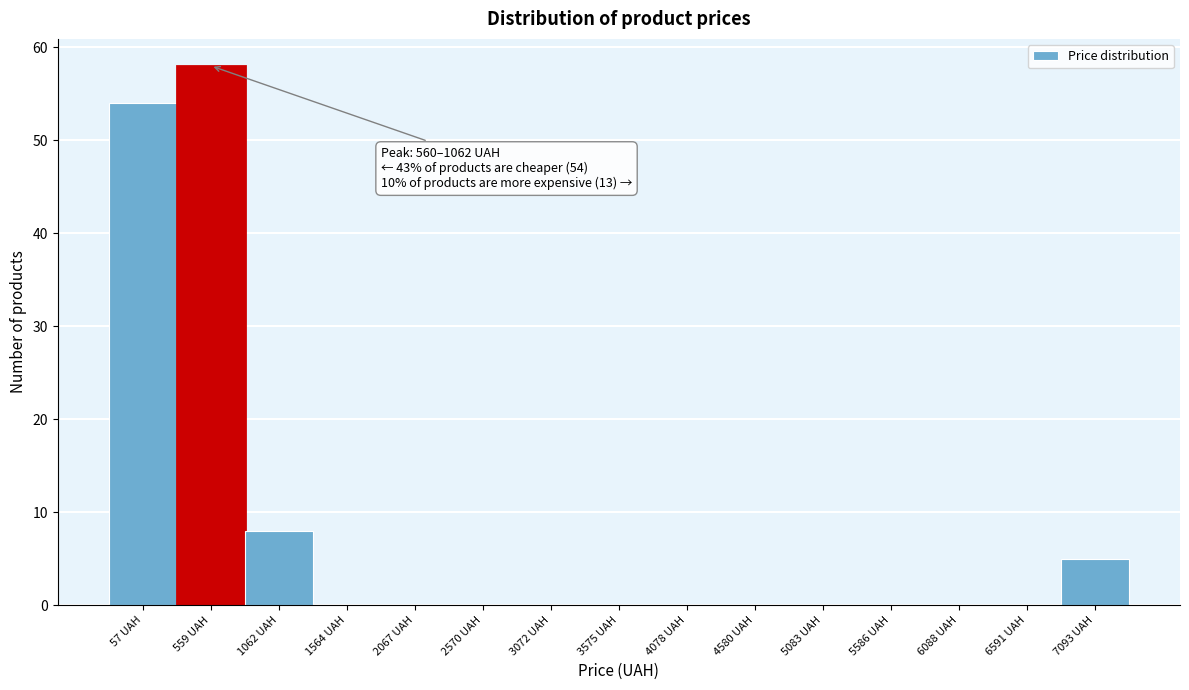

Reading left to right, extract all data points from this chart.

57 UAH=54	559 UAH=58	1062 UAH=8	1564 UAH=0	2067 UAH=0	2570 UAH=0	3072 UAH=0	3575 UAH=0	4078 UAH=0	4580 UAH=0	5083 UAH=0	5586 UAH=0	6088 UAH=0	6591 UAH=0	7093 UAH=5